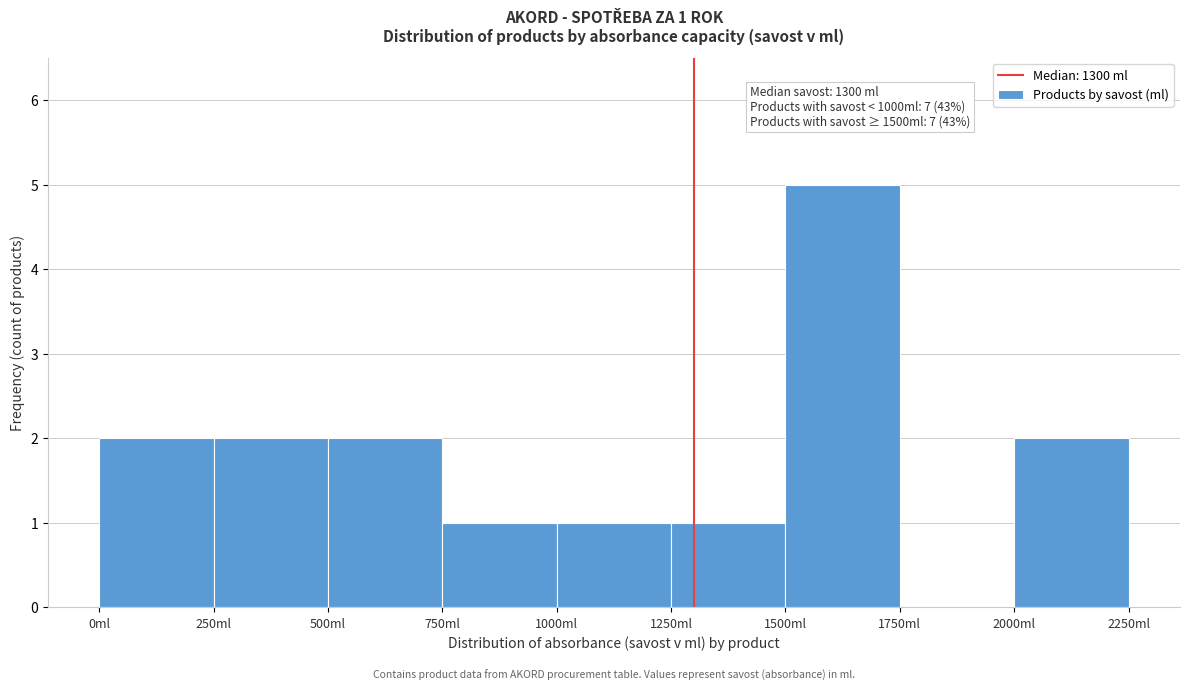

Which range on the x-axis has the tallest bar?

1500 to 1750